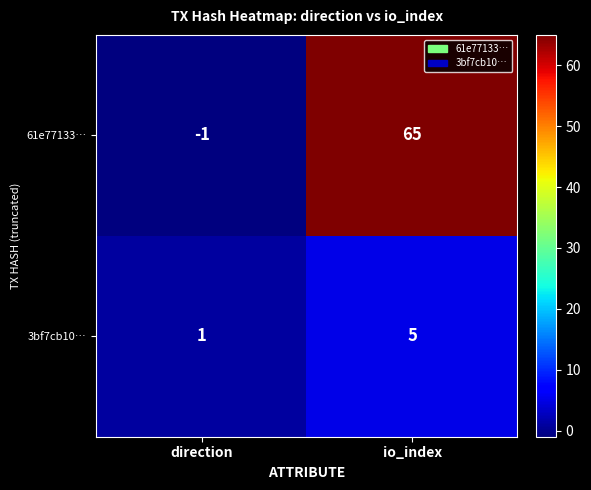

What is the maximum value for 3bf7cb10…?

5